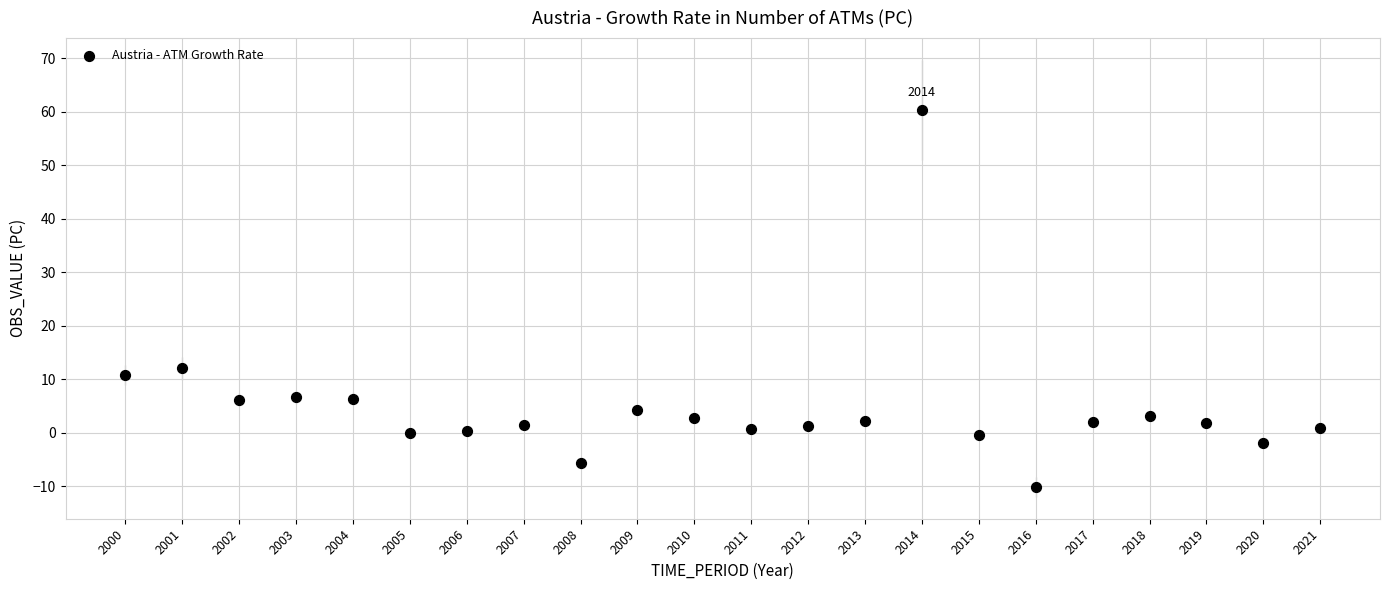

What Y value in the scatter plot is closest to 25?

12.0